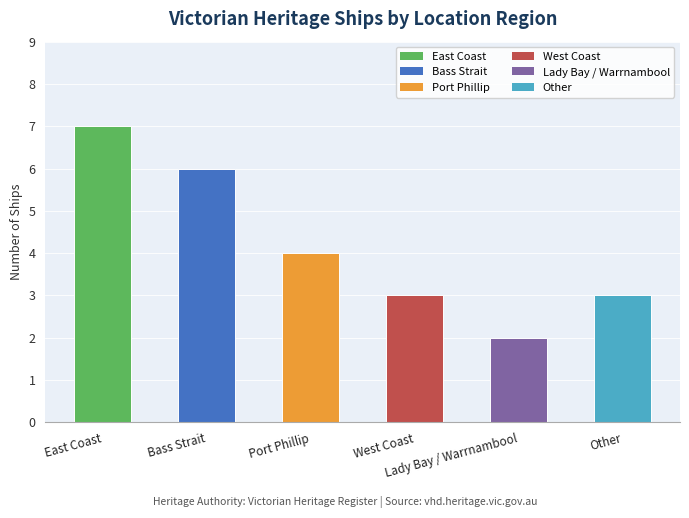

Reading left to right, what are all the values shown in this chart?

7	6	4	3	2	3